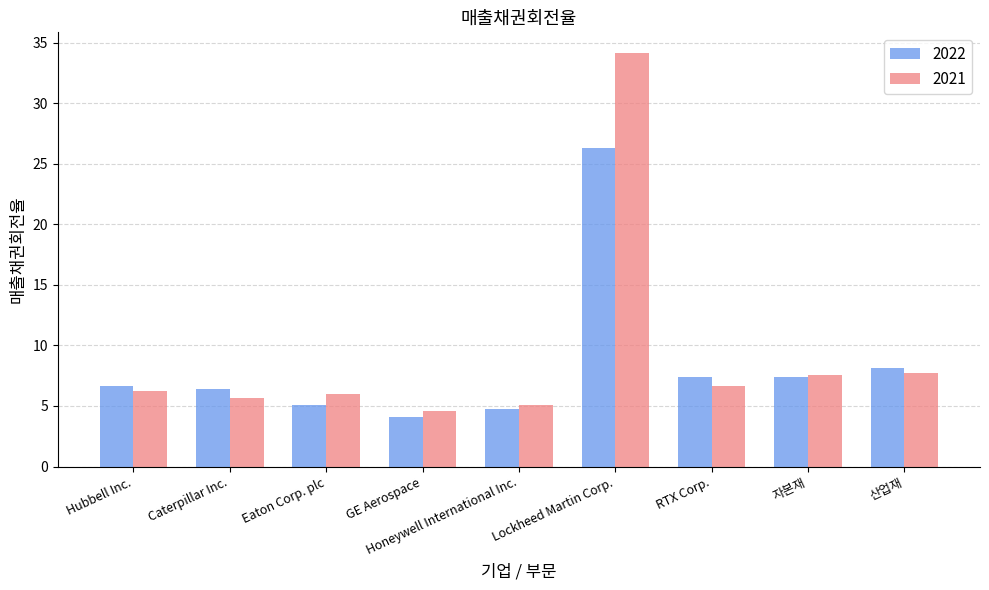

Is it true that 2022 equals 45.9 at Lockheed Martin Corp.?

False